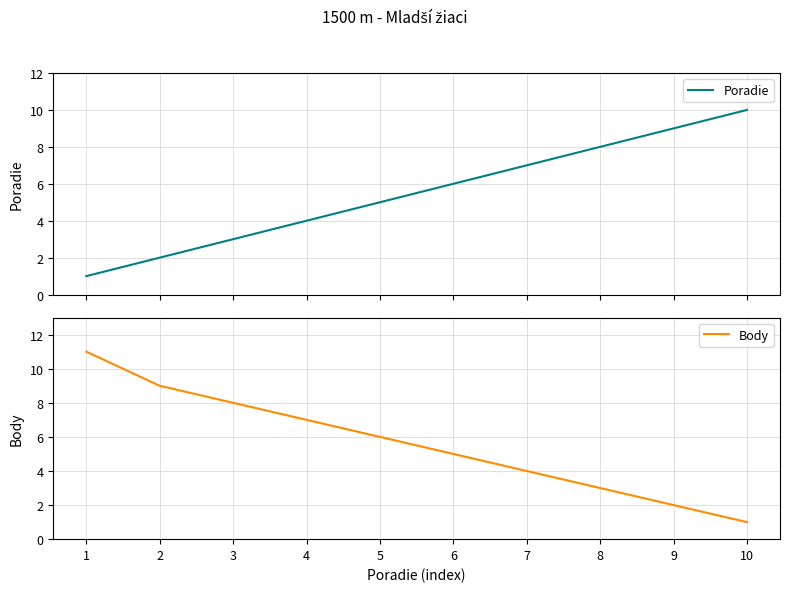

The value of Body at 3 is 14. True or false?

False